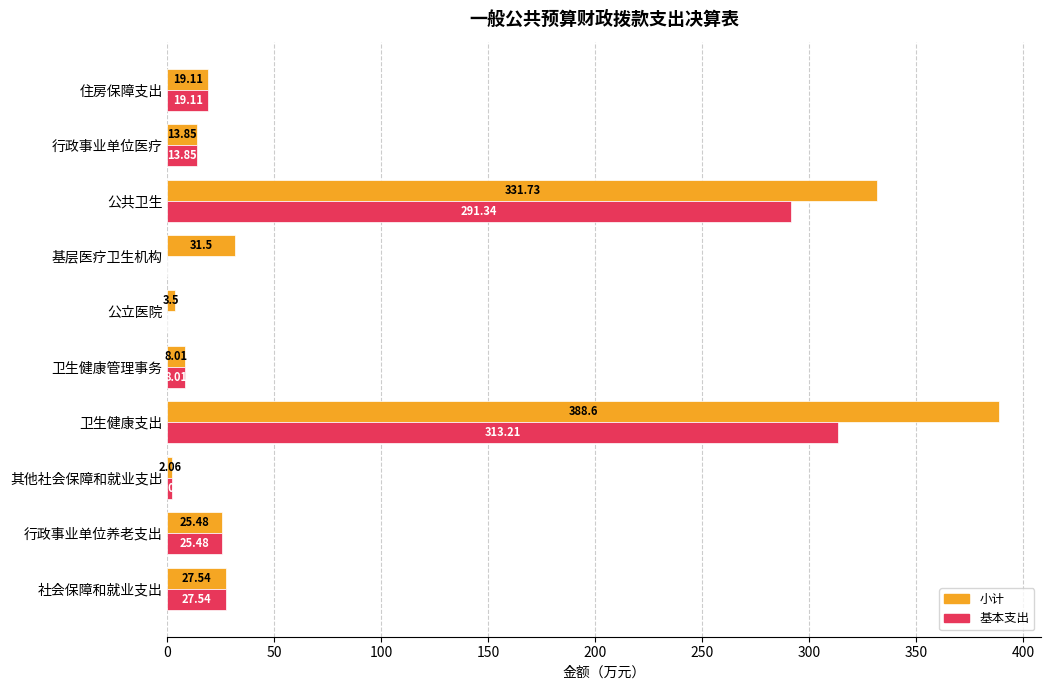

At which category is the sum across all series the highest?

卫生健康支出